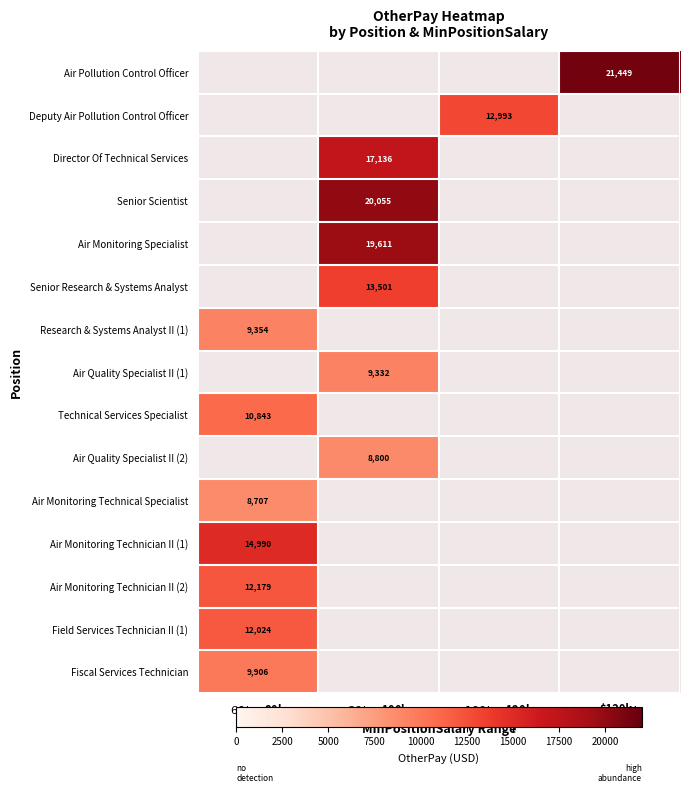

Which category has the lowest value across all series?

$60k-$80k